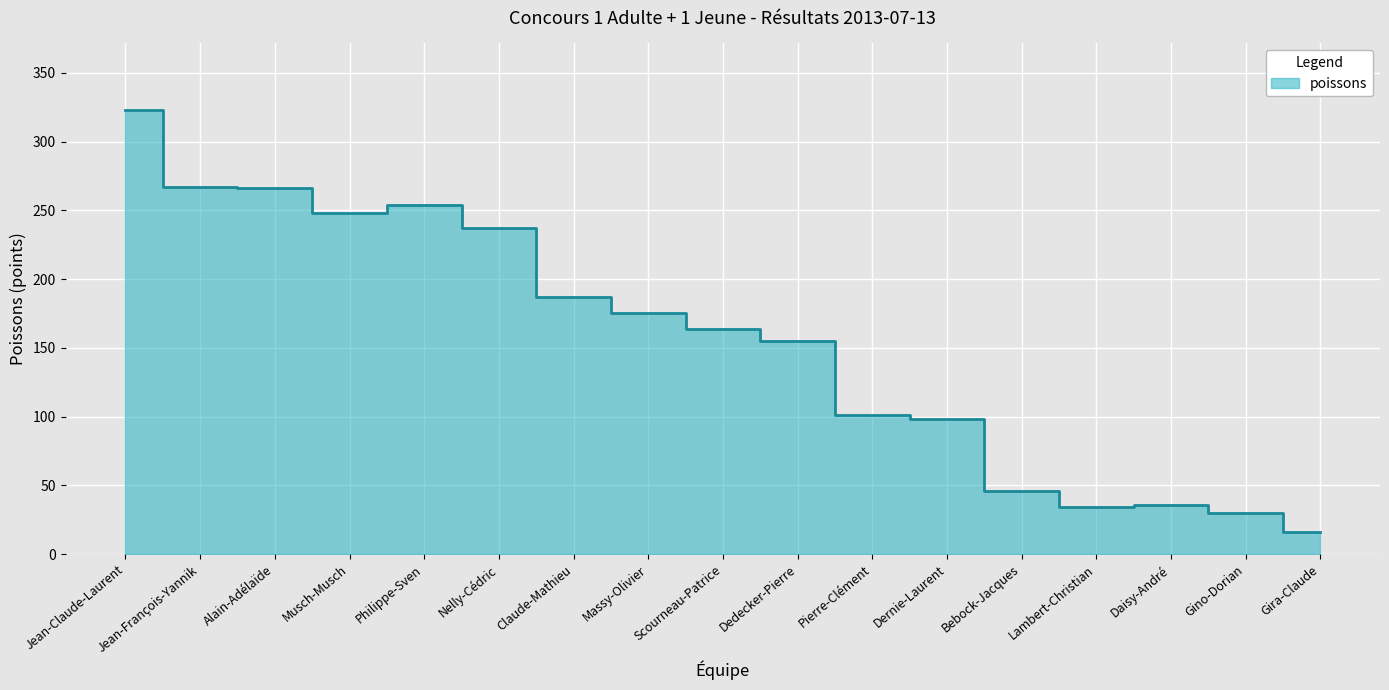

Reading right to left, transcribe all the data shown in this chart.

Gira-Claude=16	Gino-Dorian=30	Daisy-André=36	Lambert-Christian=34	Bebock-Jacques=46	Dernie-Laurent=98	Pierre-Clément=101	Dedecker-Pierre=155	Scourneau-Patrice=164	Massy-Olivier=175	Claude-Mathieu=187	Nelly-Cédric=237	Philippe-Sven=254	Musch-Musch=248	Alain-Adélaïde=266	Jean-François-Yannik=267	Jean-Claude-Laurent=323